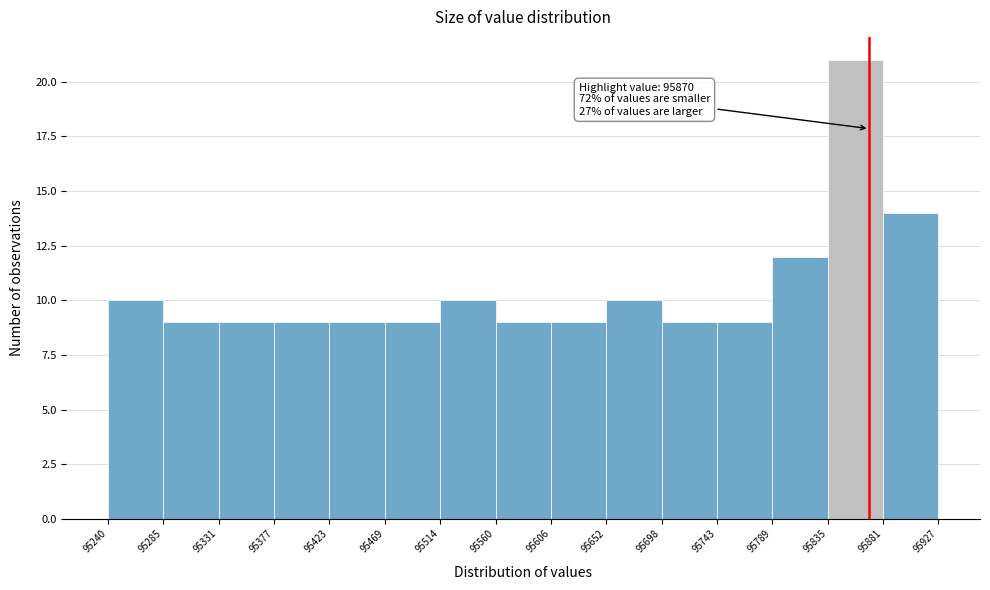

Which range on the x-axis has the tallest bar?

95835 to 95881